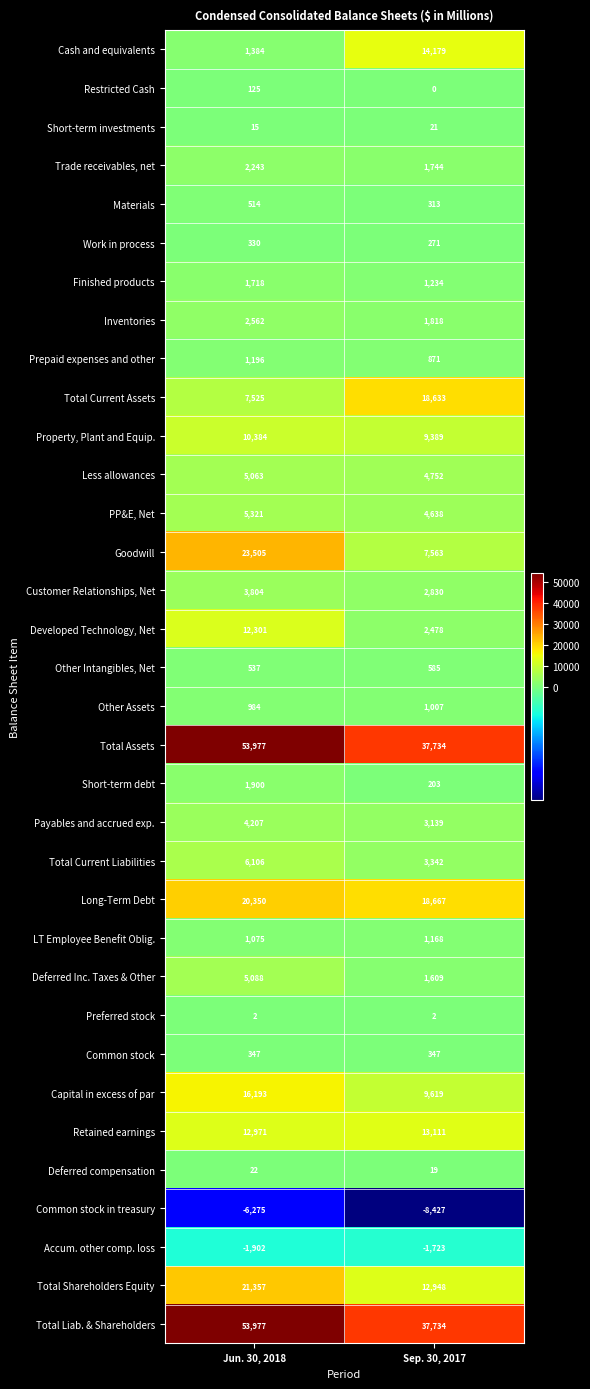

What is the total value across all series at Sep. 30, 2017?

201818